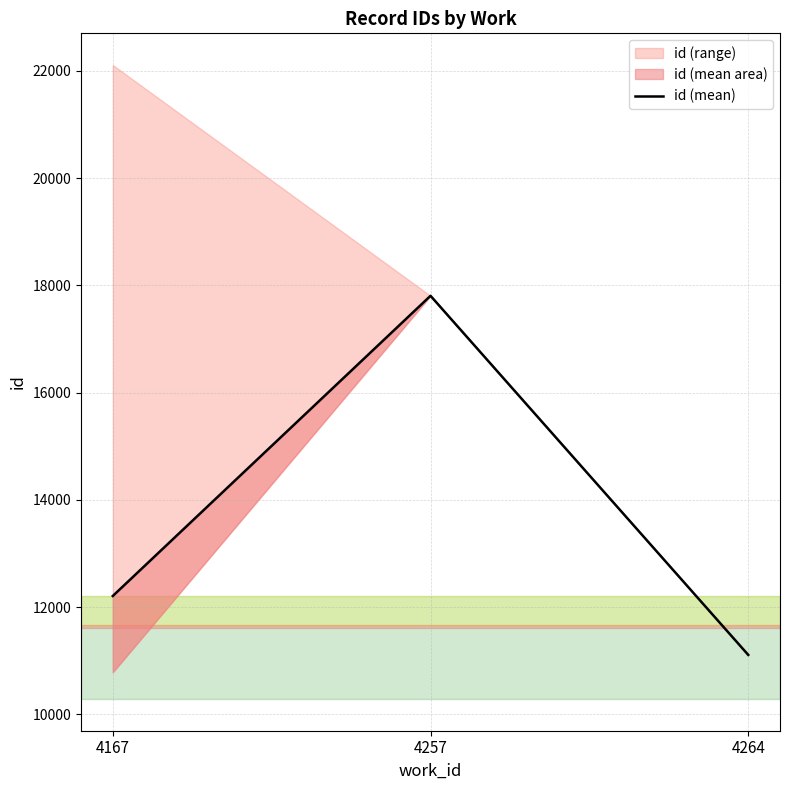

Read the value at 4167.

12207.5